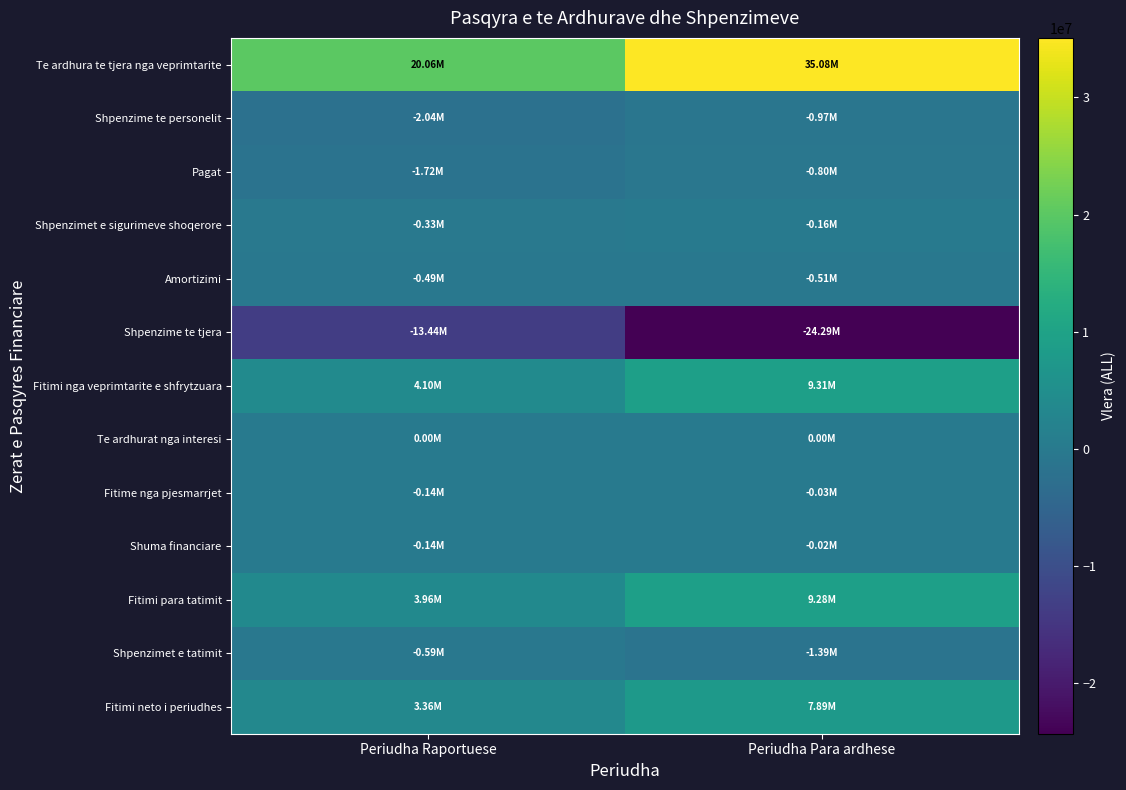

How many categories are shown in the chart?

2